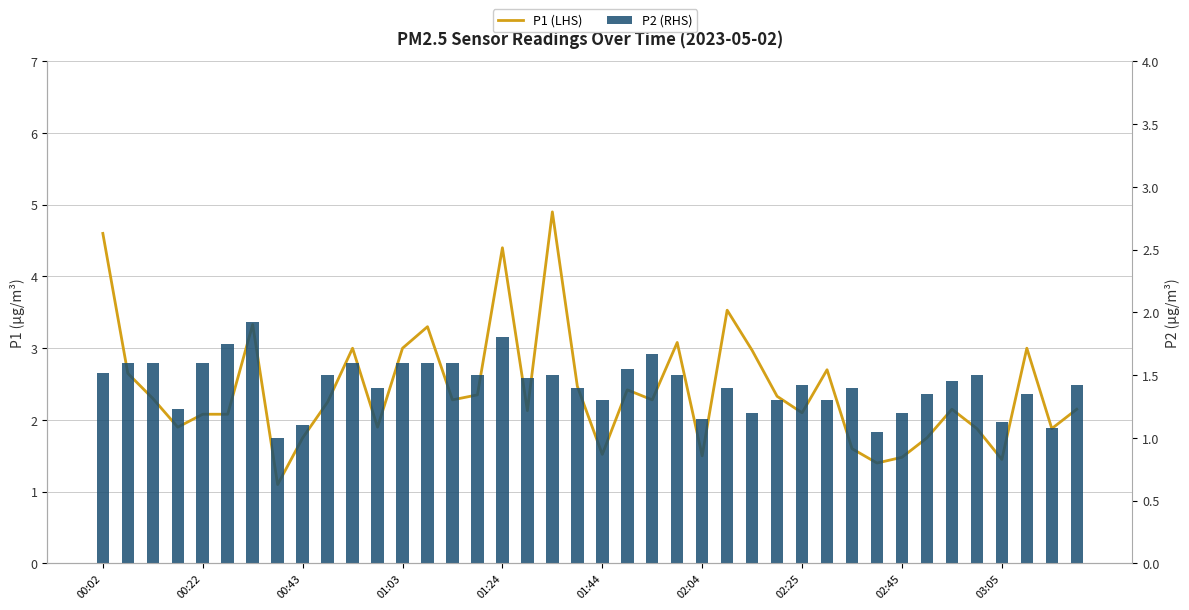

Which category has the highest value in the P1 (LHS) series?

18